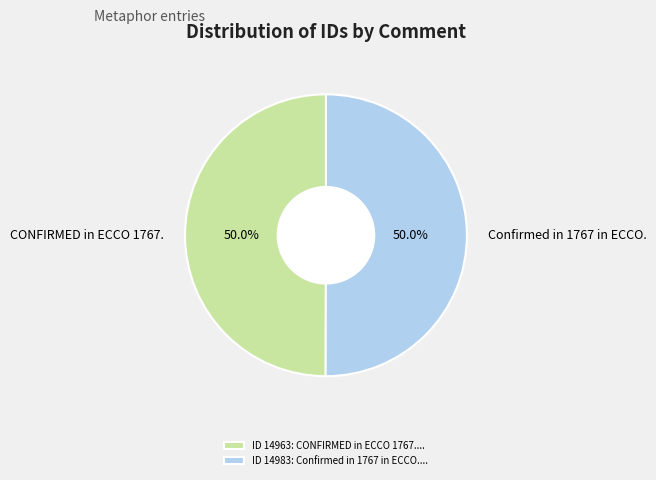

To the nearest percent, what portion does CONFIRMED in ECCO 1767. represent?

50%